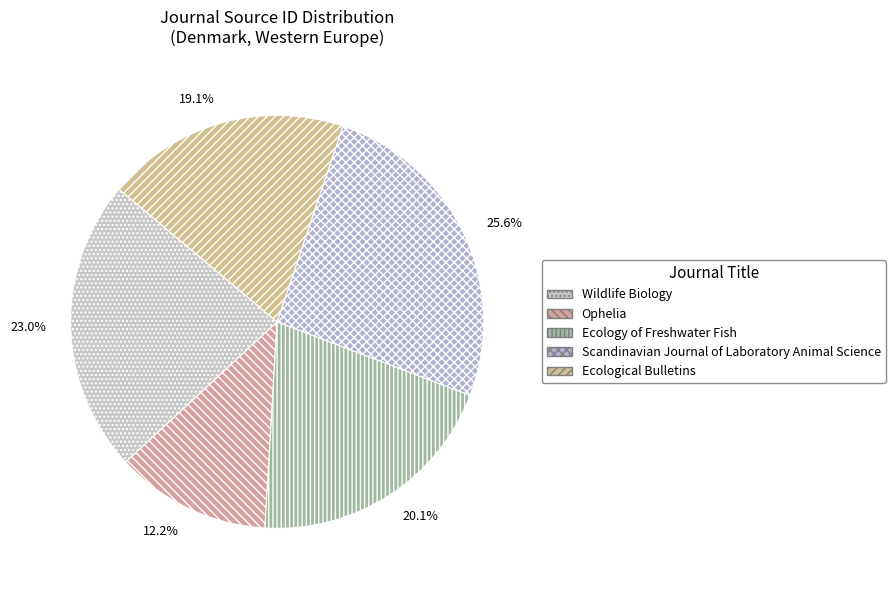

To the nearest percent, what is the combined percentage of Scandinavian Journal of Laboratory Animal Science and Wildlife Biology?

49%